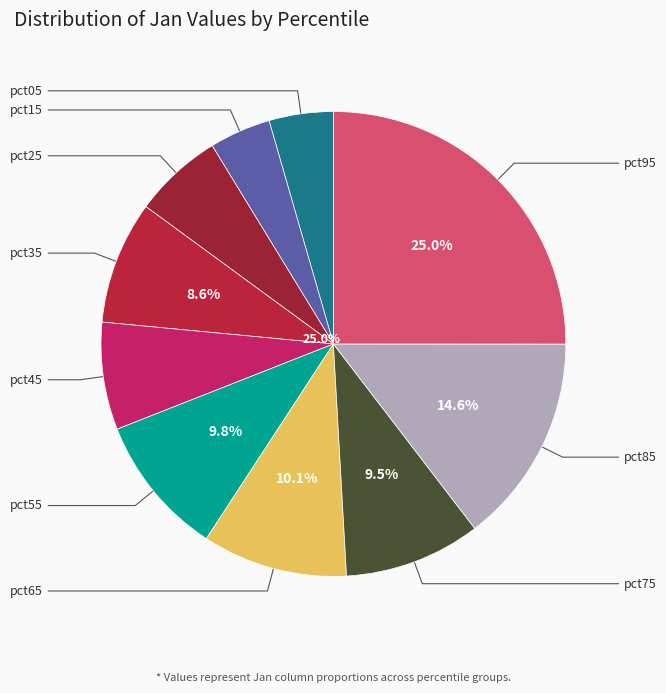

To the nearest percent, what is the combined percentage of pct25 and pct55?

16%